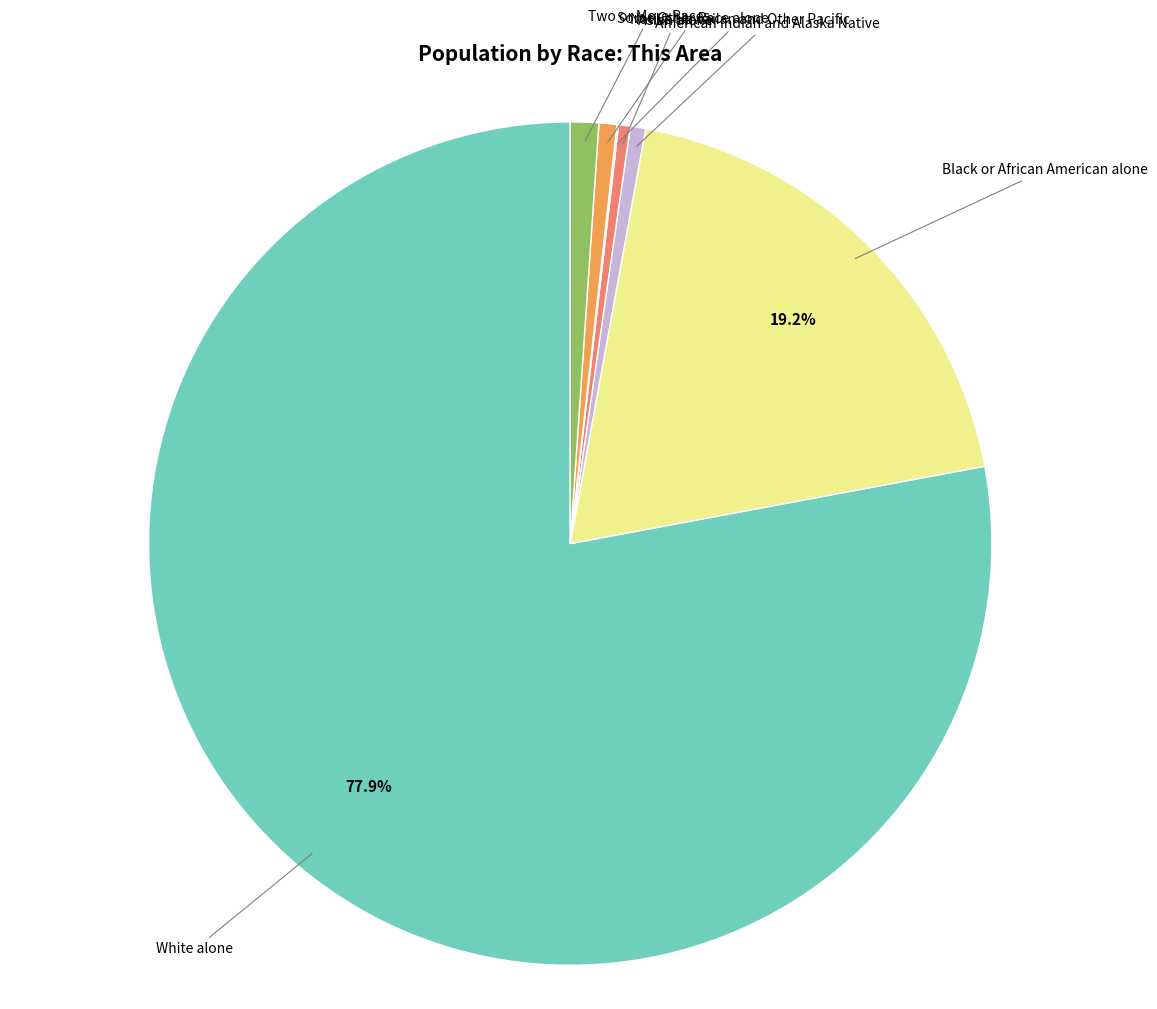

How many slices are in this pie chart?

7